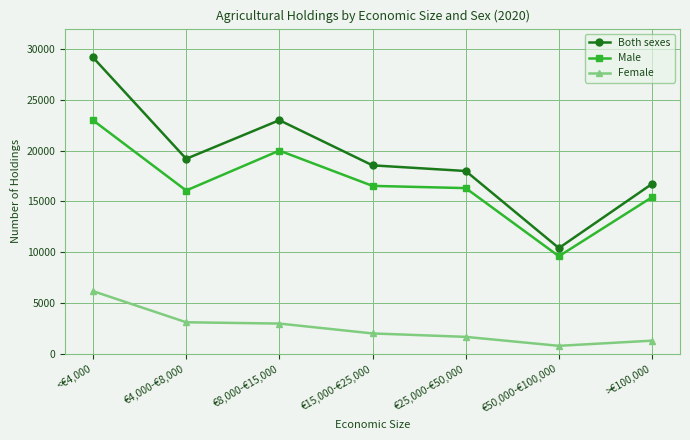

What is the spread (max minus min) of values at €50,000-€100,000?

9613